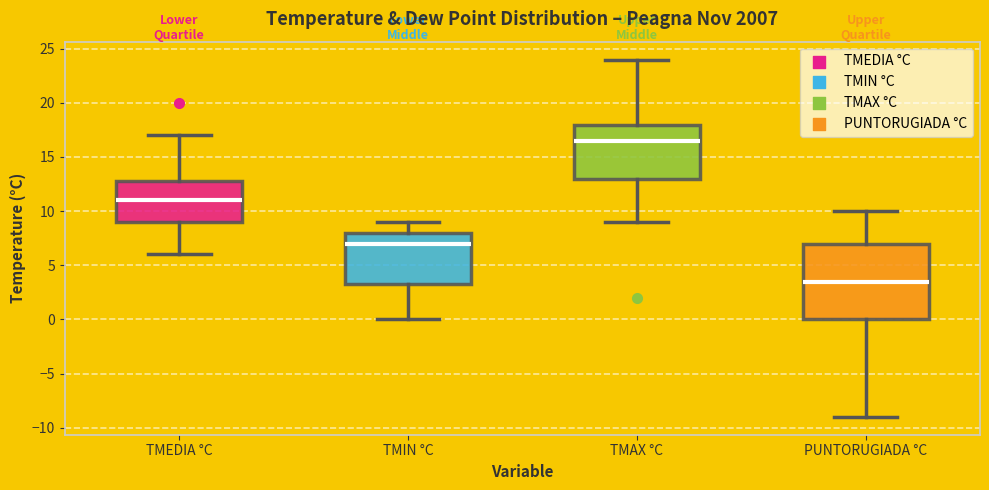

Reading left to right, read every box against the y-axis: the position of its median line, the range the box covers, and the ends of its whiskers. The values are not printed on the chart, so give them approximately, as read against the axis.

TMEDIA °C: median 11.0, box 9.0 to 13.0, whiskers 6.0 to 17.0
TMIN °C: median 7.0, box 3.5 to 8.0, whiskers 0.0 to 9.0
TMAX °C: median 16.5, box 13.0 to 18.0, whiskers 9.0 to 24.0
PUNTORUGIADA °C: median 3.5, box 0.0 to 7.0, whiskers -9.0 to 10.0